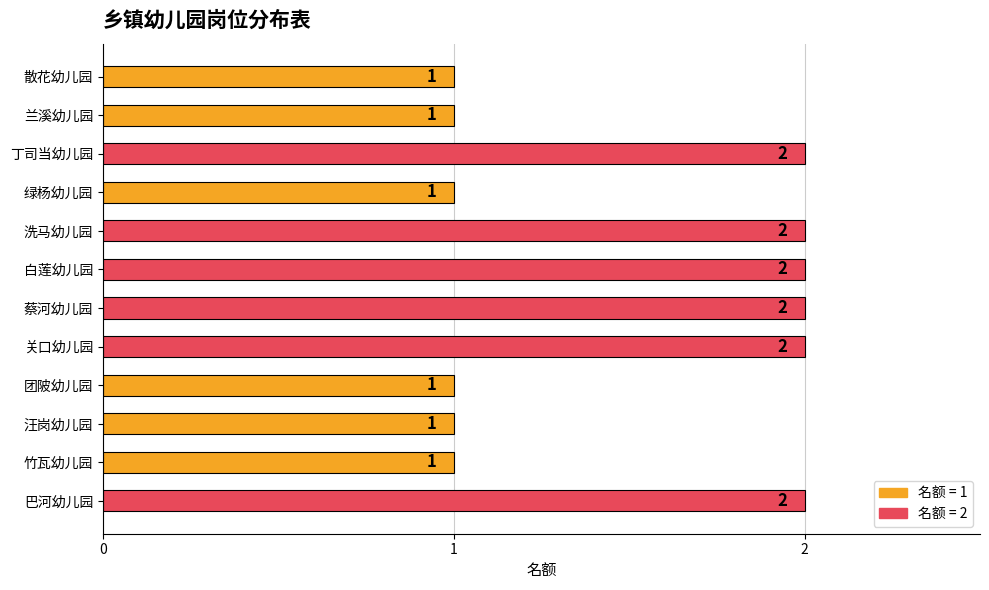

What is the minimum value shown in the chart?

1